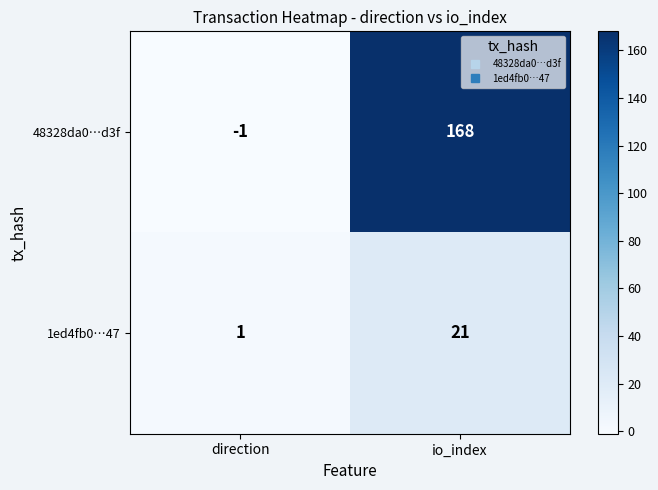

At how many categories does at least one series exceed 120?

1